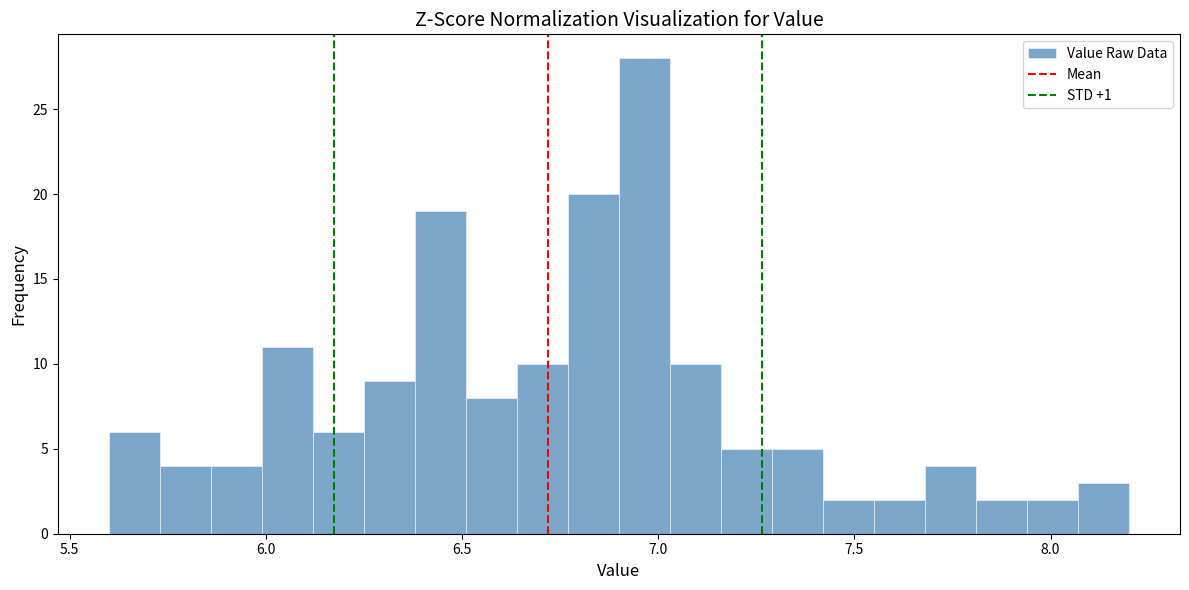

Read against the x-axis, roughly where is the centre of the tallest bar?

6.95